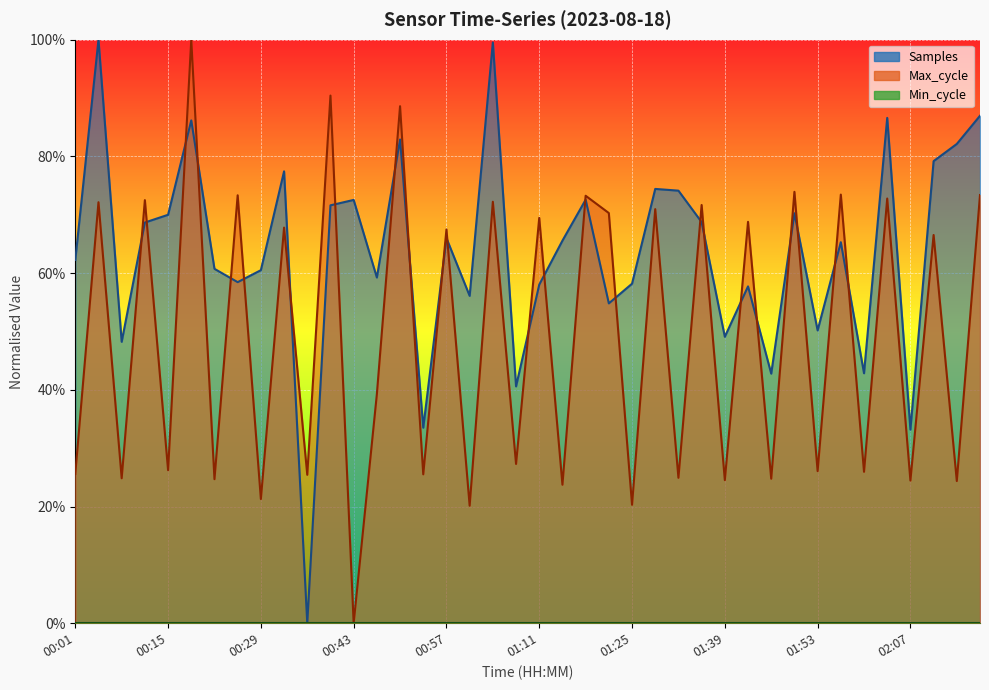

Where do Samples and Max_cycle first cross each other?

00:08 and 00:12